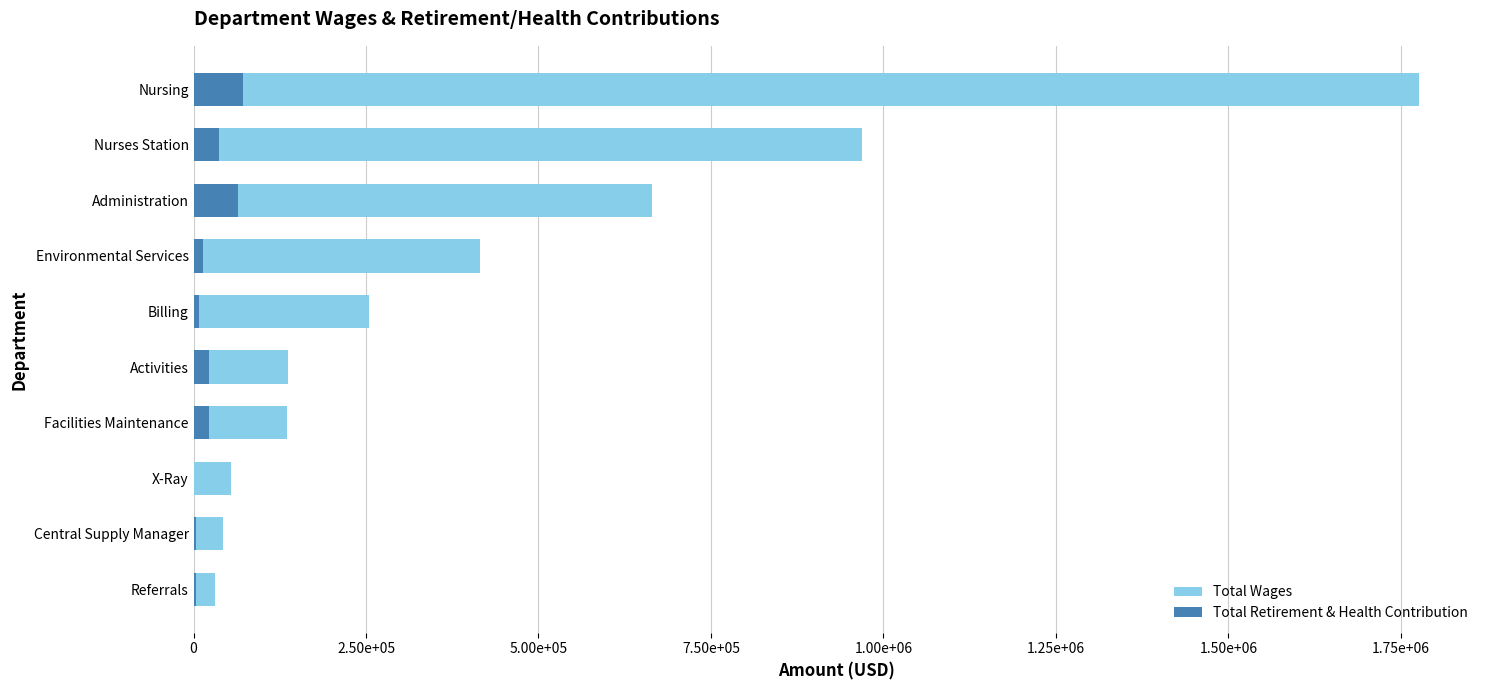

What position from the left is Nursing?

10